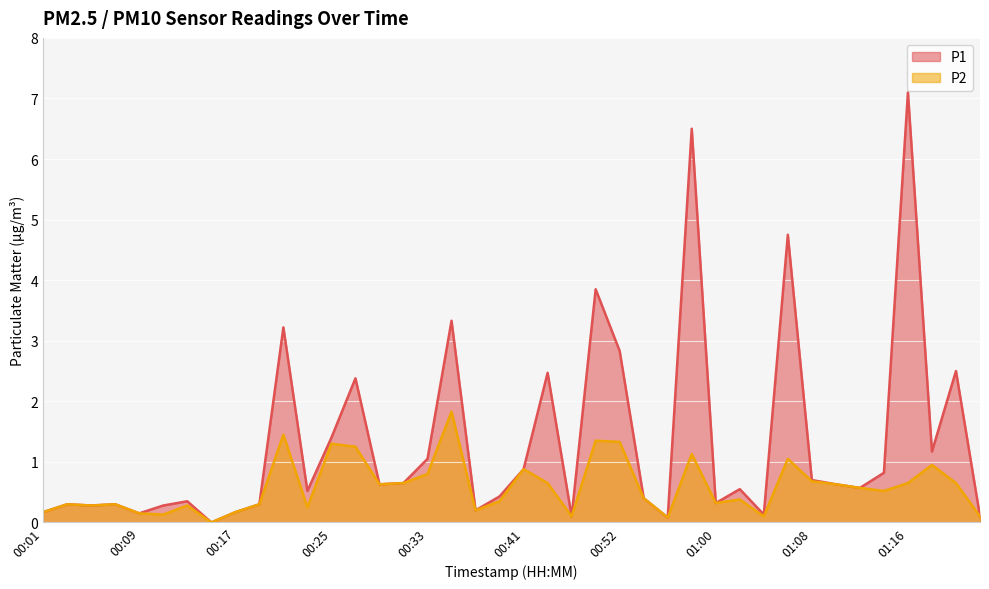

Does the chart display data point markers on the line(s)?

No